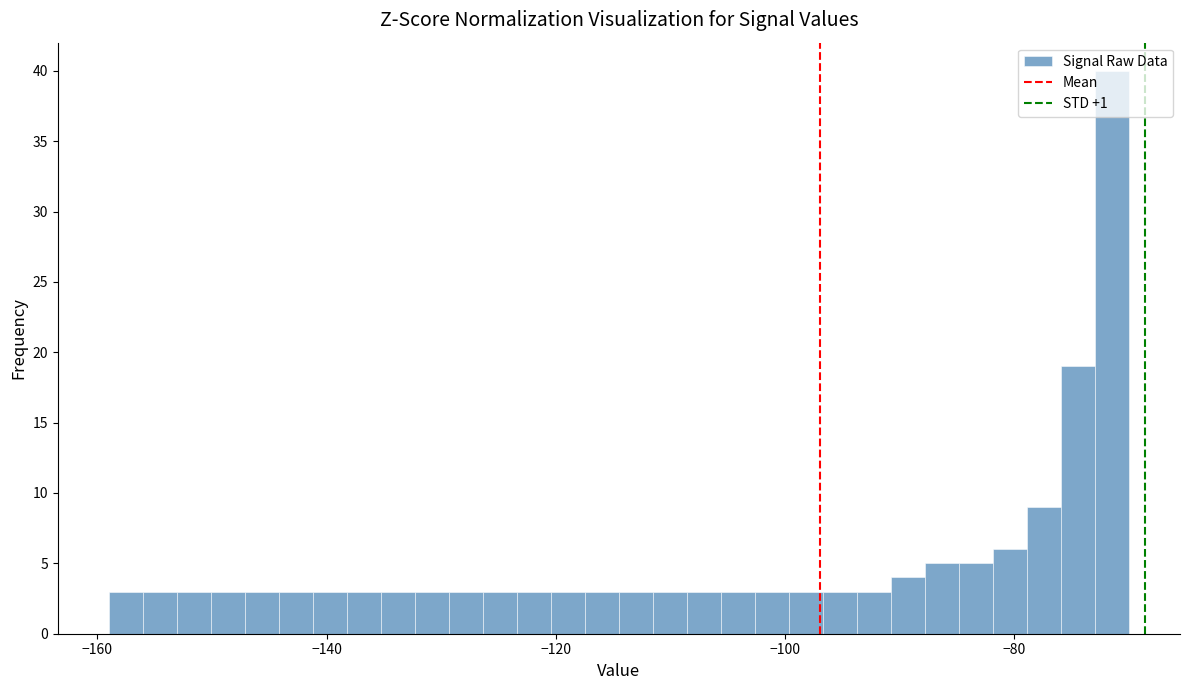

Read against the x-axis, roughly where is the centre of the tallest bar?

-72